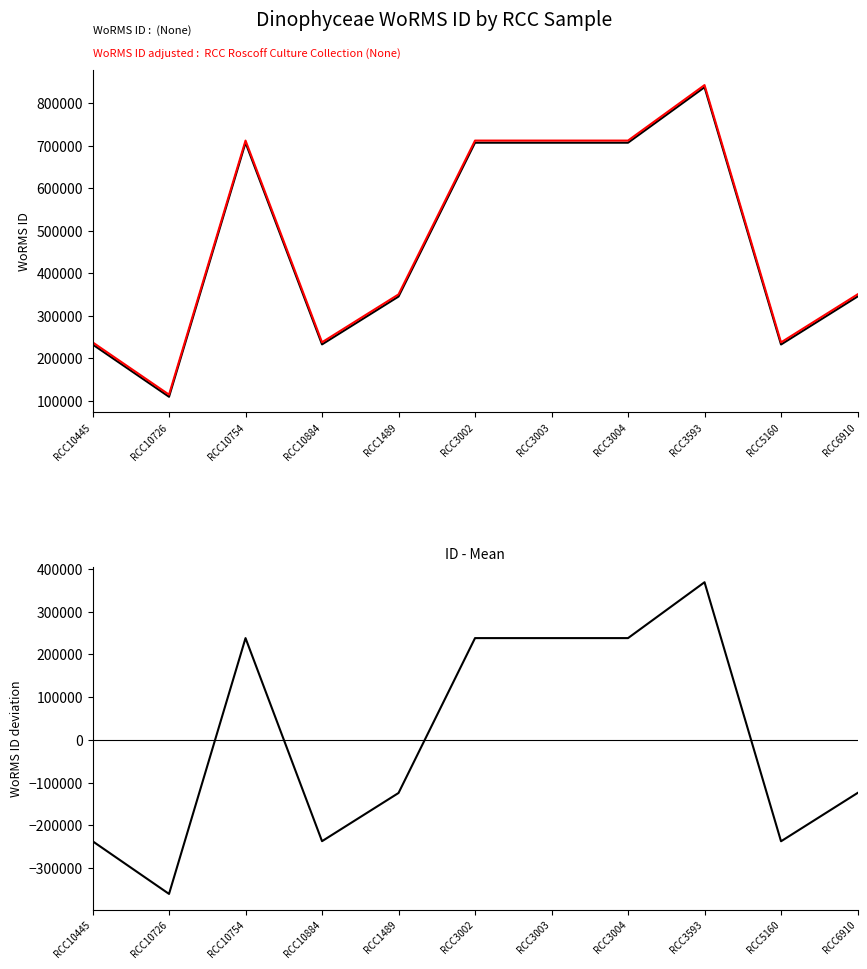

True or false: Deviation from mean and WoRMS ID :  (All samples) intersect in this chart.

False